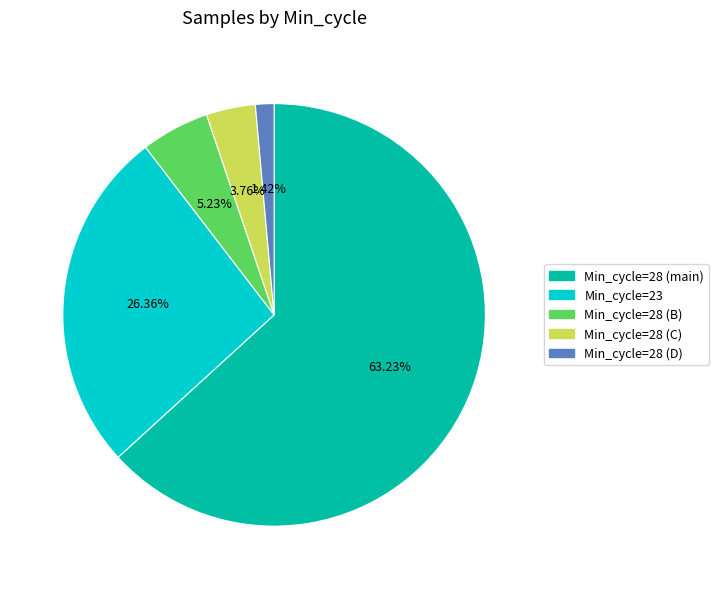

Does any single category account for the majority?

Yes